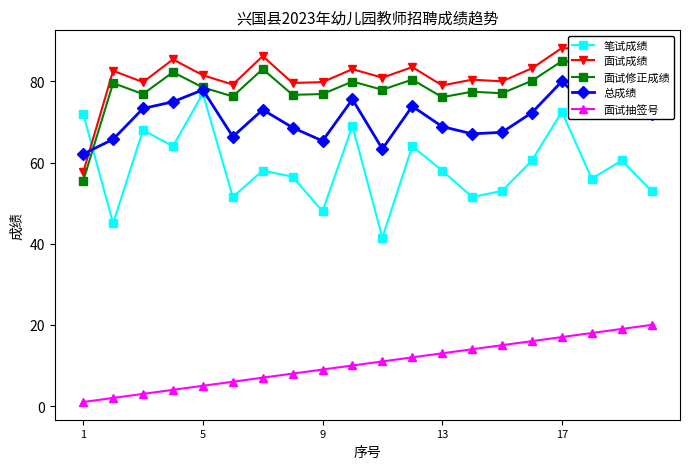

What is the minimum value for 总成绩?

62.1